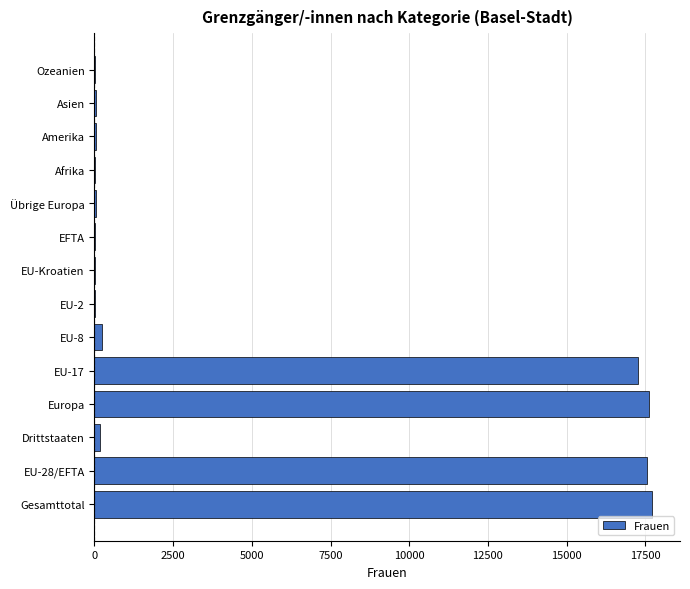

Which has a higher value, Gesamttotal or Drittstaaten?

Gesamttotal